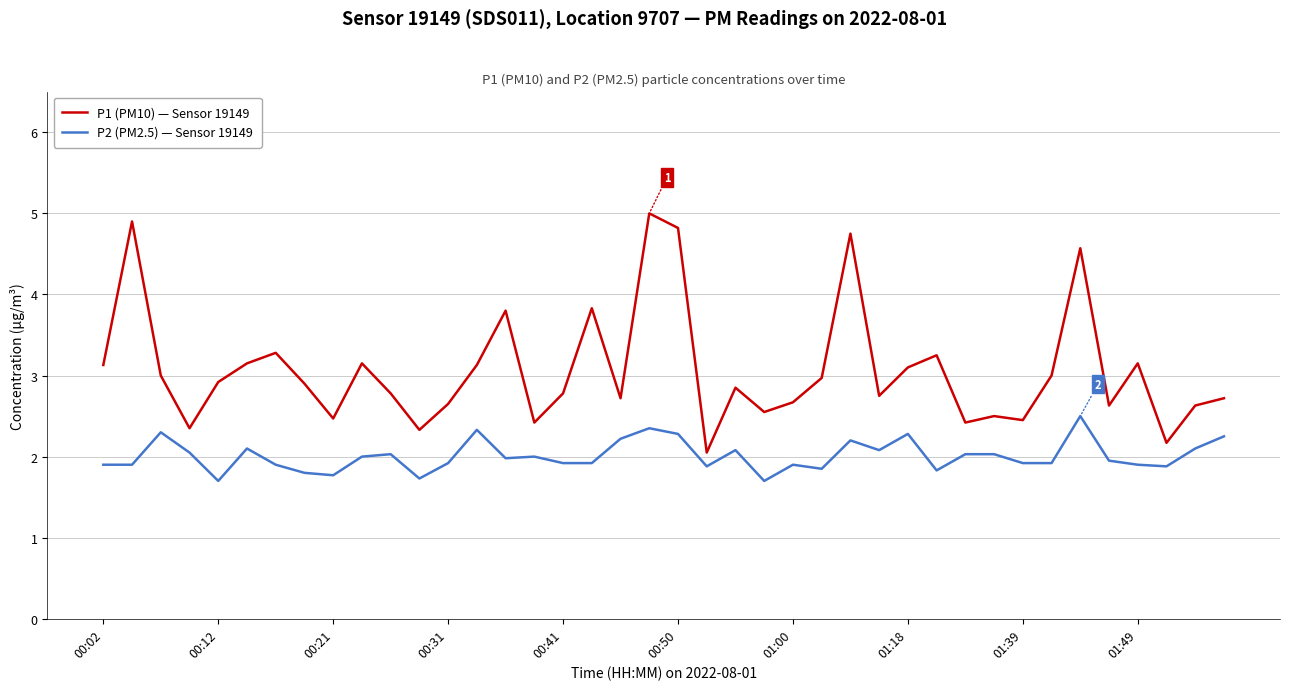

Which series has the largest range (max minus min)?

P1 (PM10) — Sensor 19149